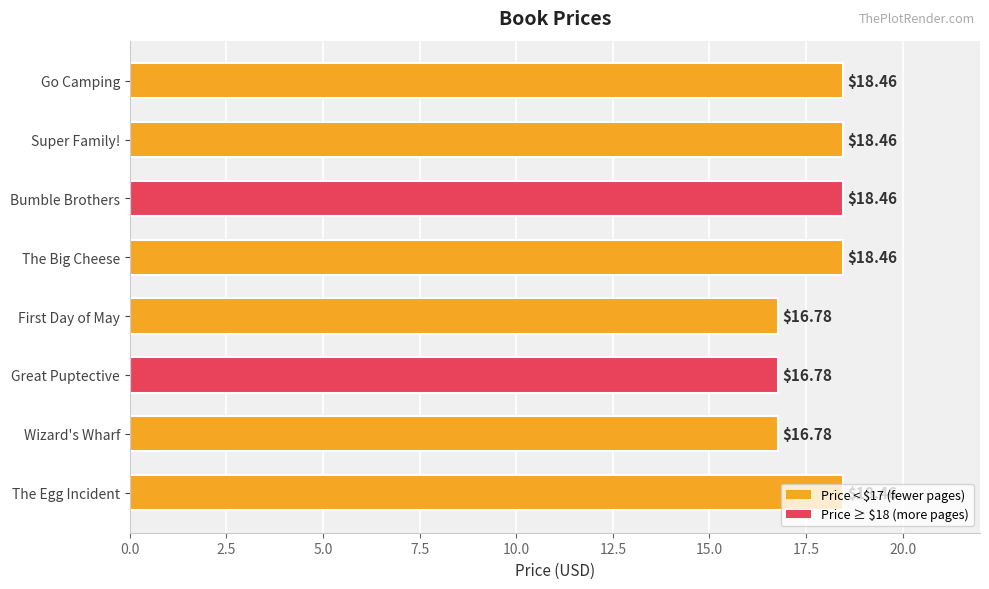

Count the values in the range 16 to 18.

3